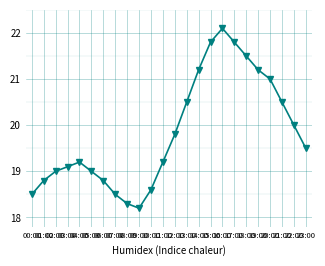

Does the chart have visible grid lines?

Yes